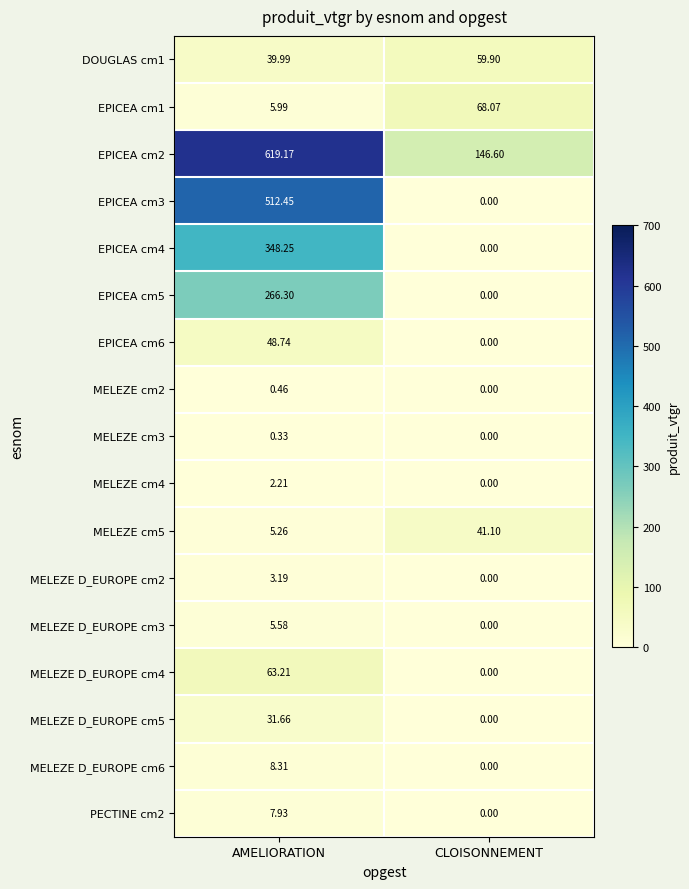

List the series in order of their peak value, lowest first.

MELEZE cm3, MELEZE cm2, MELEZE cm4, MELEZE D_EUROPE cm2, MELEZE D_EUROPE cm3, PECTINE cm2, MELEZE D_EUROPE cm6, MELEZE D_EUROPE cm5, MELEZE cm5, EPICEA cm6, DOUGLAS cm1, MELEZE D_EUROPE cm4, EPICEA cm1, EPICEA cm5, EPICEA cm4, EPICEA cm3, EPICEA cm2